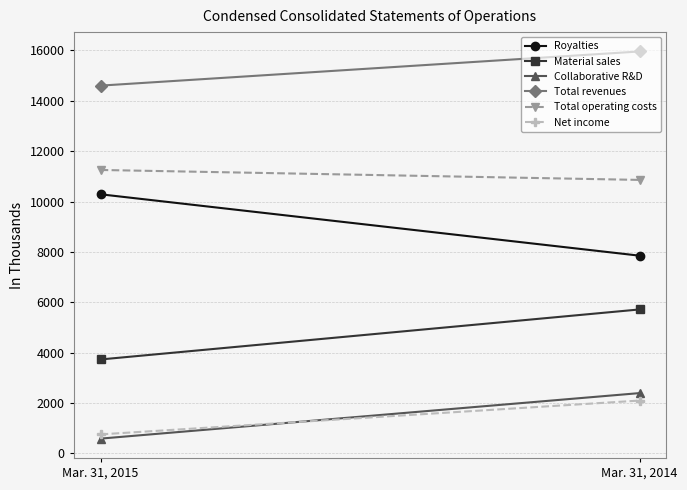

Between Mar. 31, 2014 and Mar. 31, 2015, which is larger?

Mar. 31, 2015